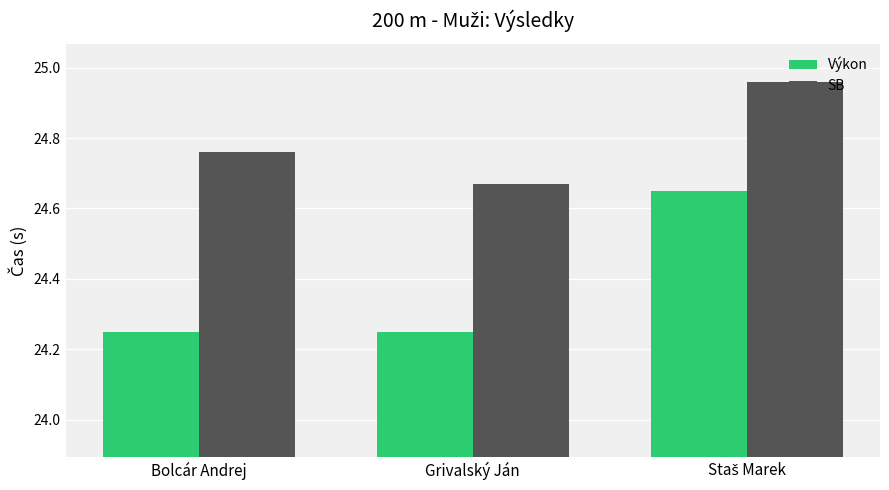

Is the value of SB at Bolcár Andrej greater than the value of Výkon at Bolcár Andrej?

Yes